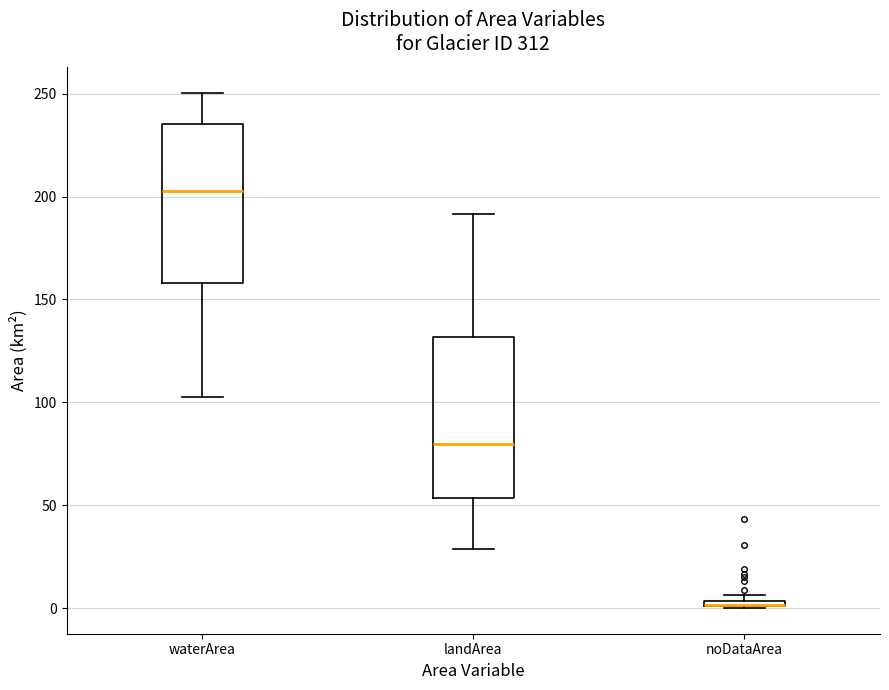

Where does the median line of the box for waterArea sit on the y-axis? The values are not printed on the chart, so give them approximately, as read against the axis.

205